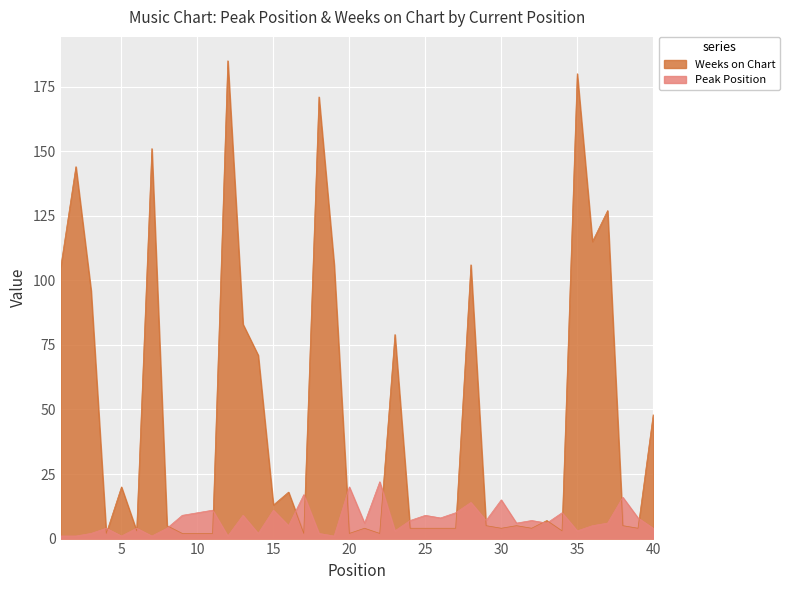

Read the Peak Position value at 11, to the nearest 10.

10